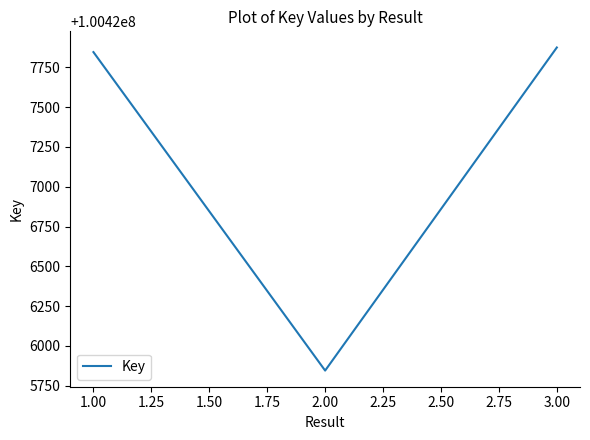

What is the sum of all values?

301281566